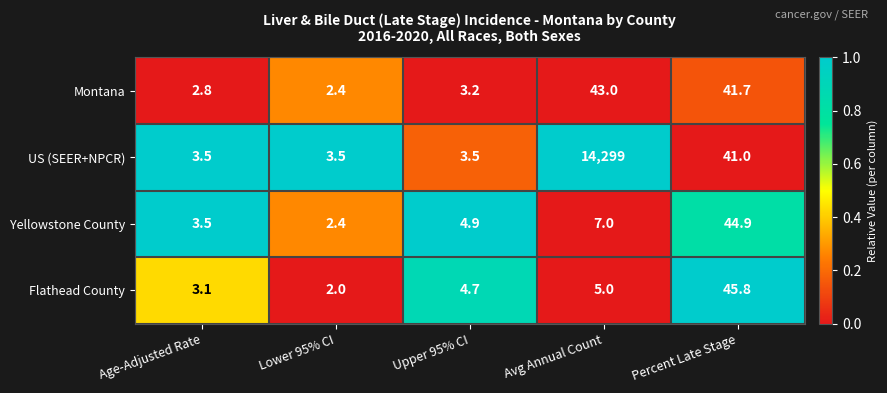

Count the number of categories in the chart.

5